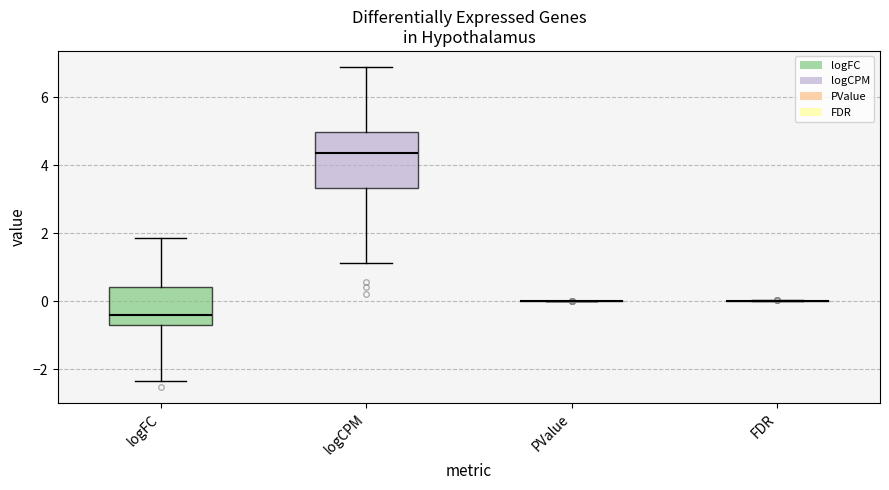

Comparing the boxes themselves (not the whiskers), which one is the tallest?

logCPM